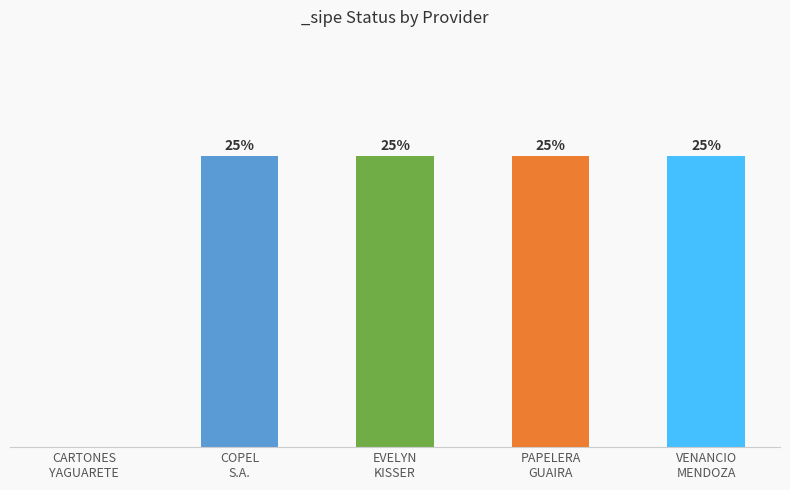

How many values are above zero?

4